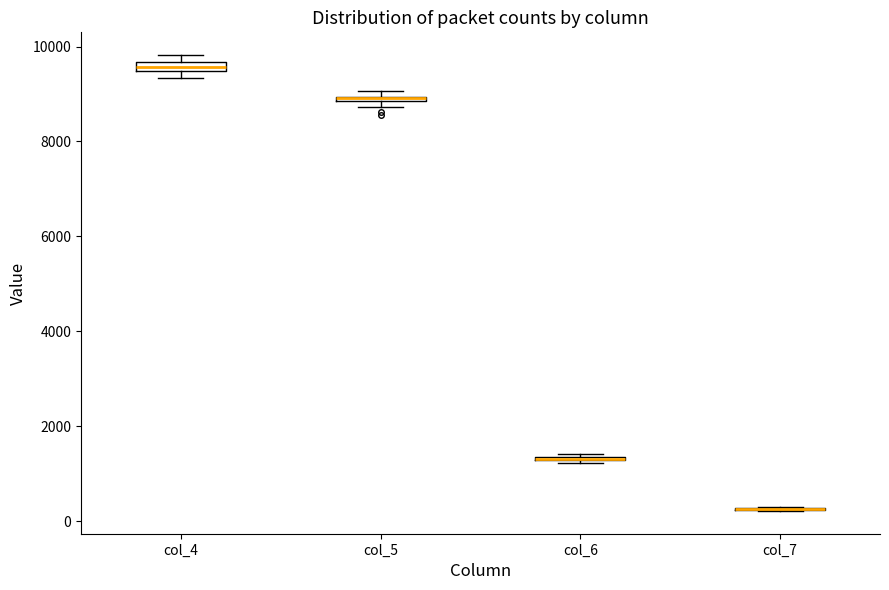

Where is the upper edge of the box for col_4 on the y-axis? The values are not printed on the chart, so give them approximately, as read against the axis.

9600